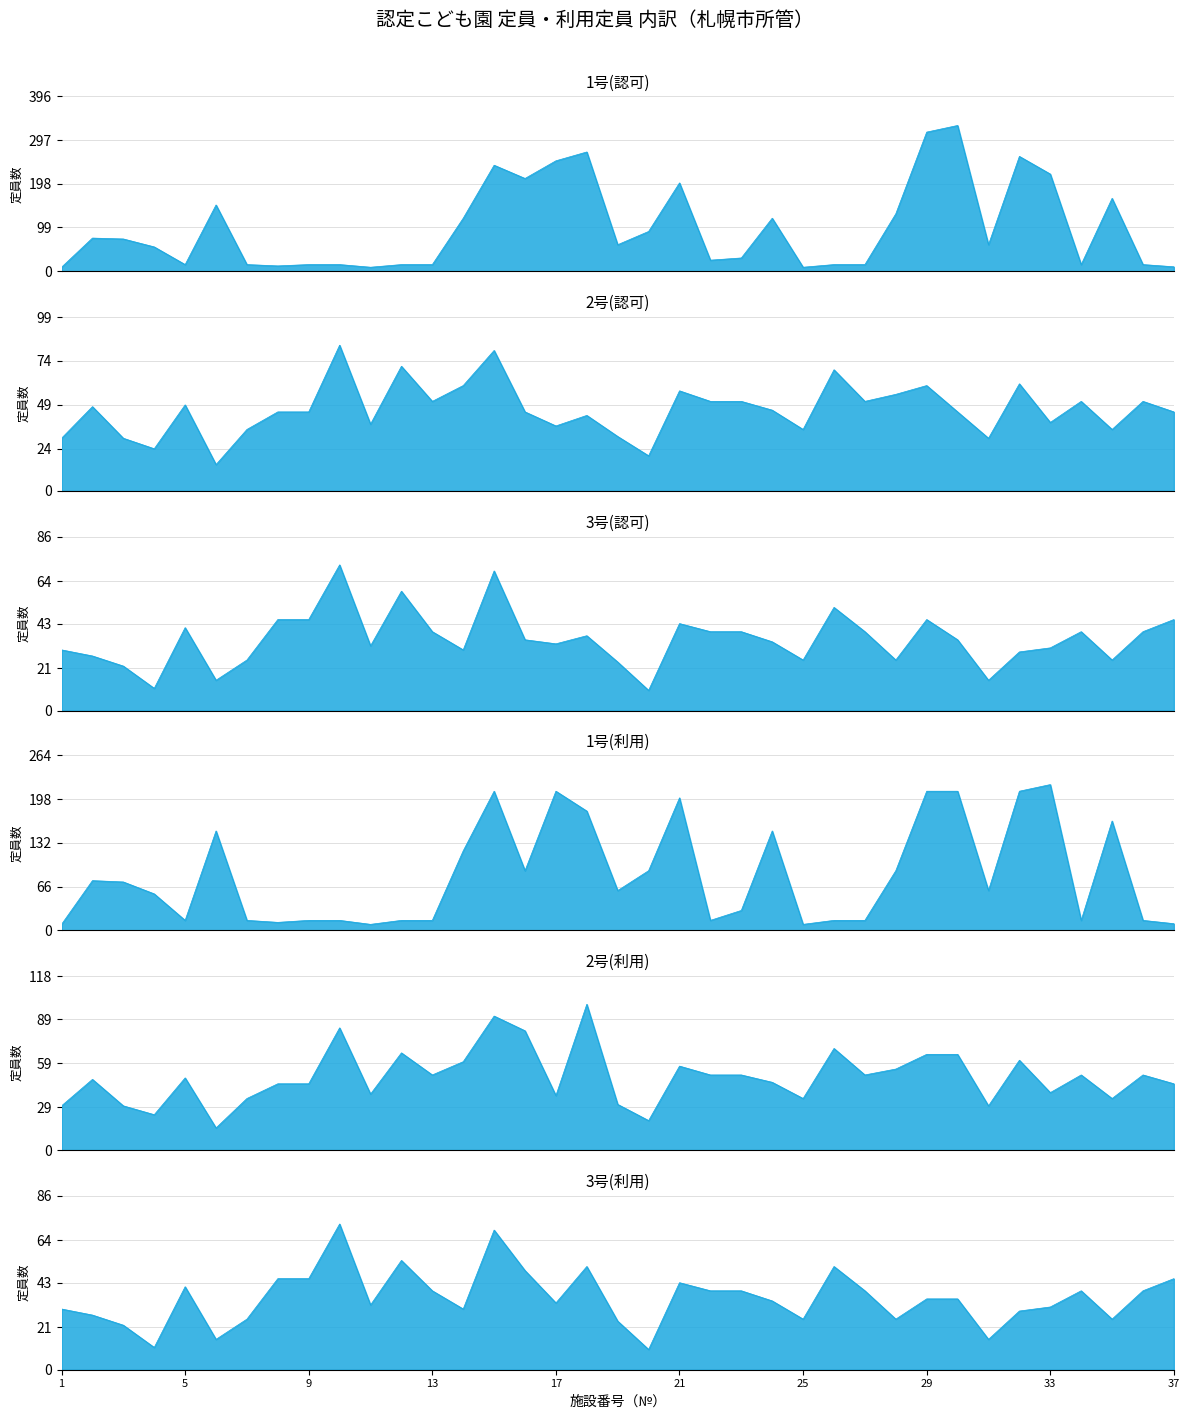

Which label corresponds to the smallest value in the chart?

1